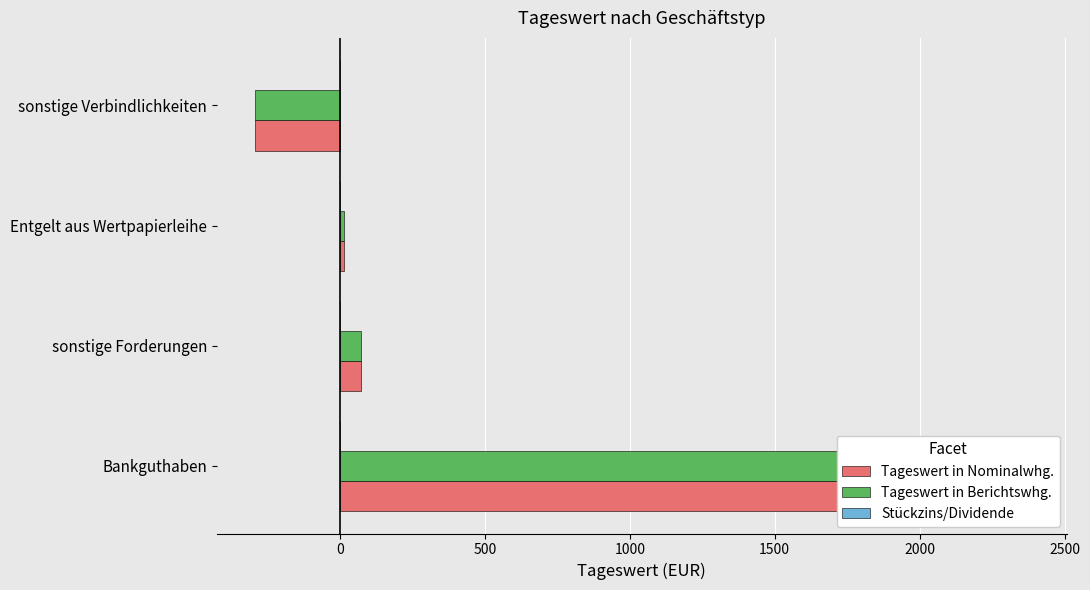

Which series changed the most between −500 and 0?

Tageswert in Nominalwhg.